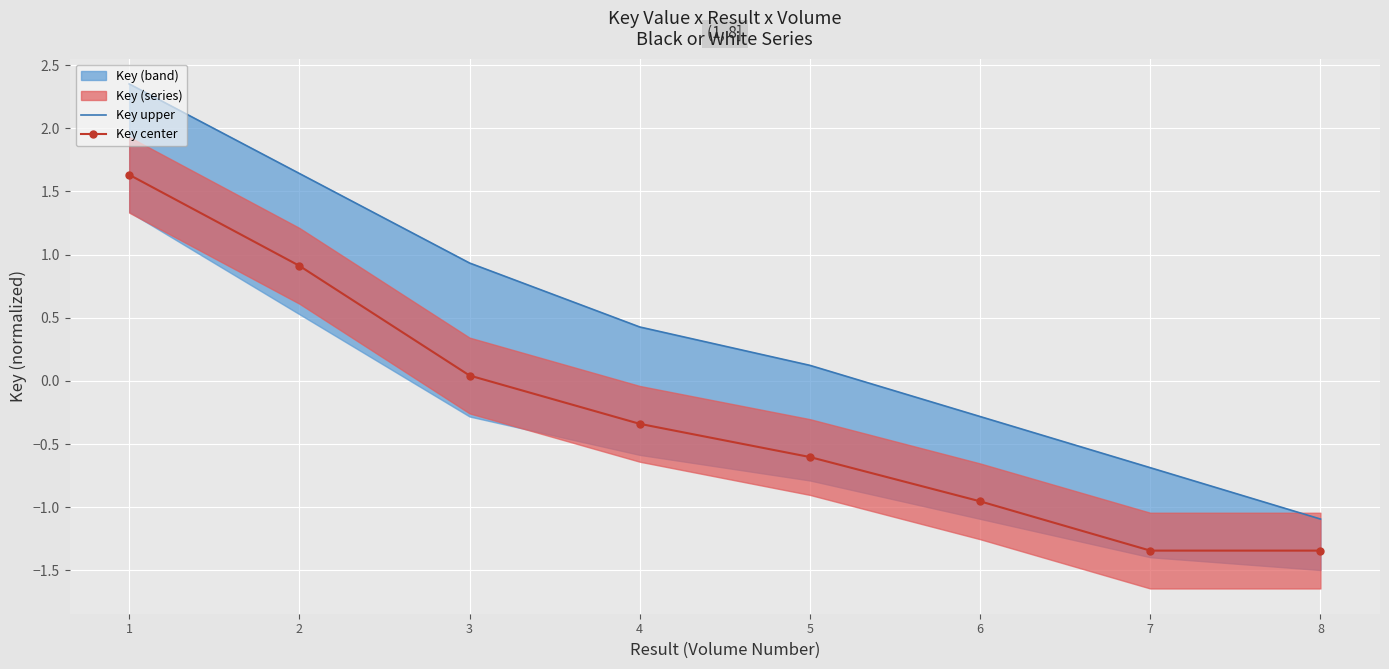

How many lines are shown in the chart?

2